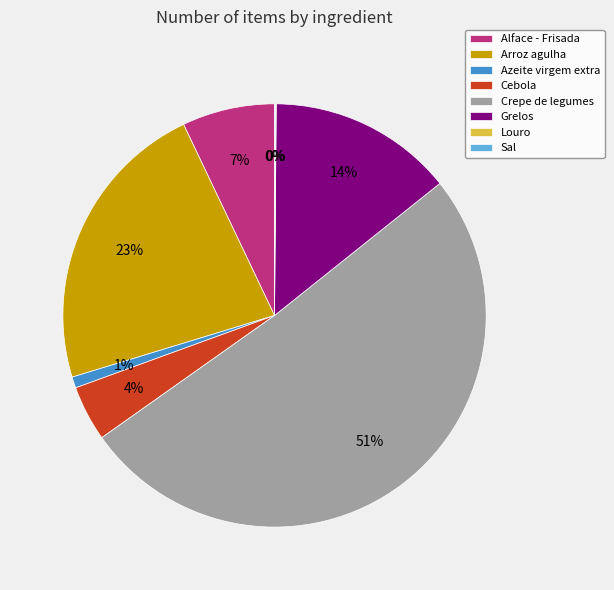

To the nearest percent, what is the difference between the Grelos and Azeite virgem extra slice percentages?

13%